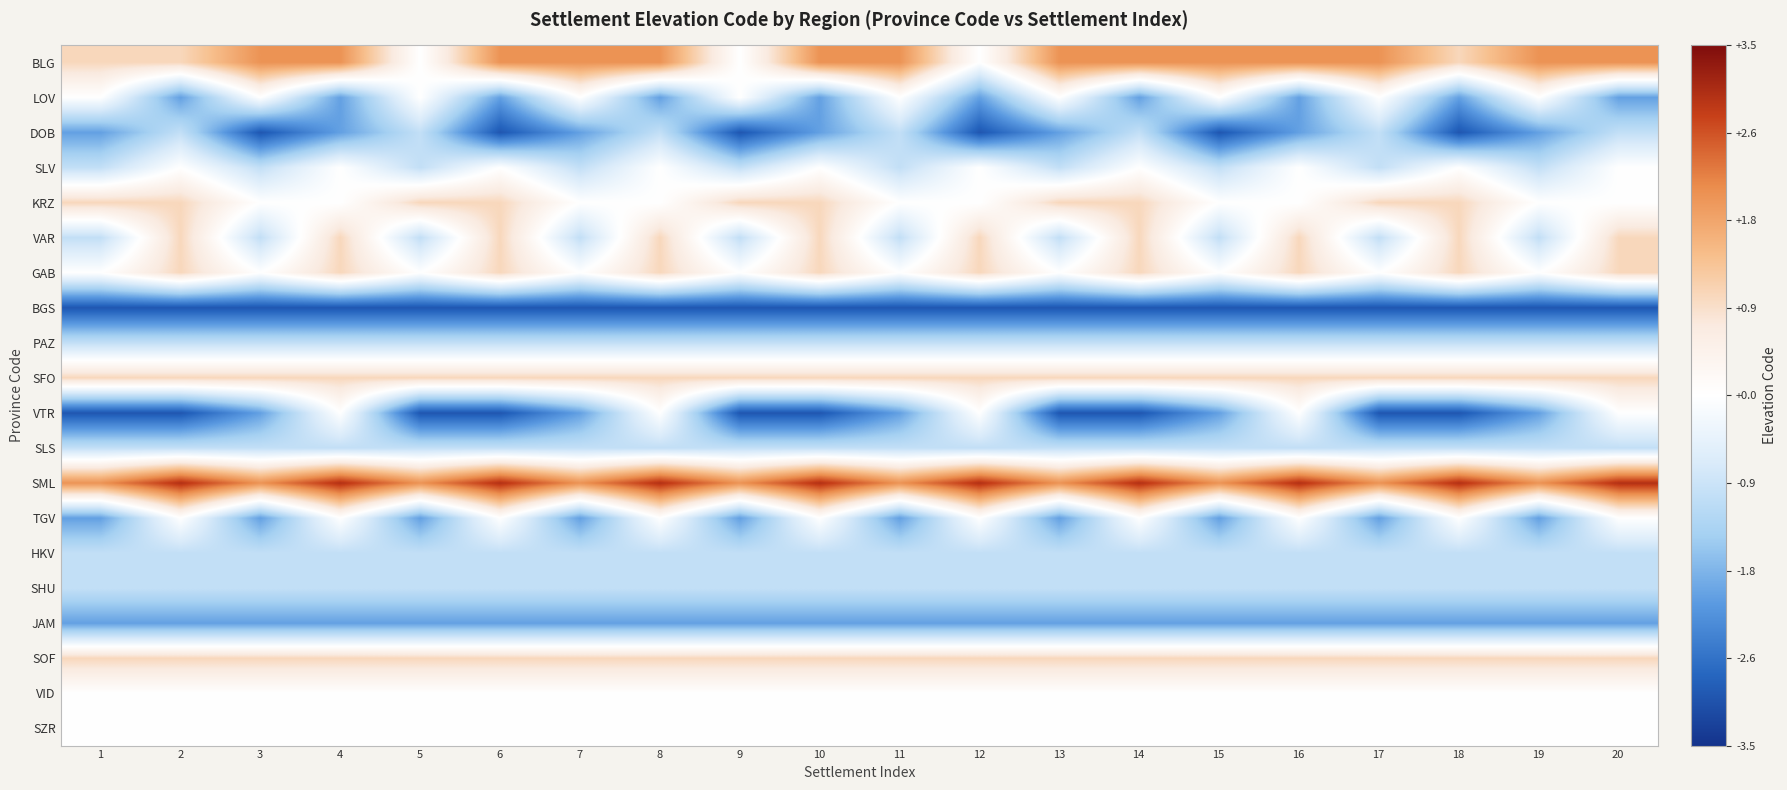

At how many categories does at least one series exceed 2?

10